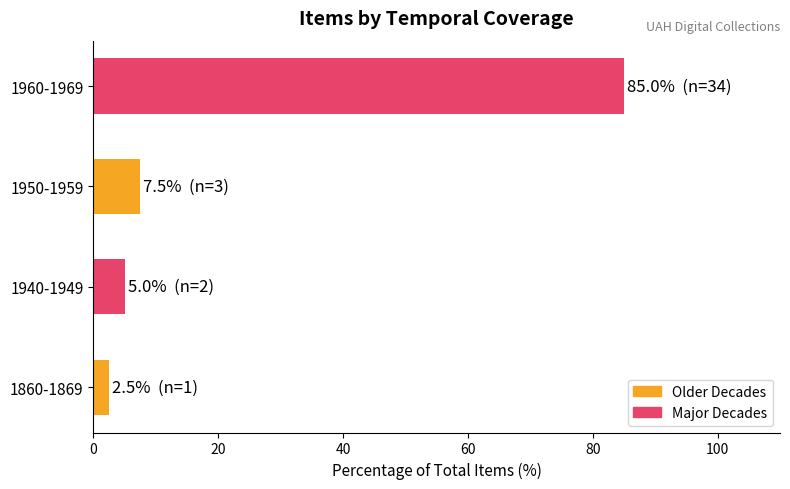

List the labels in order of value, largest first.

1960-1969, 1950-1959, 1940-1949, 1860-1869